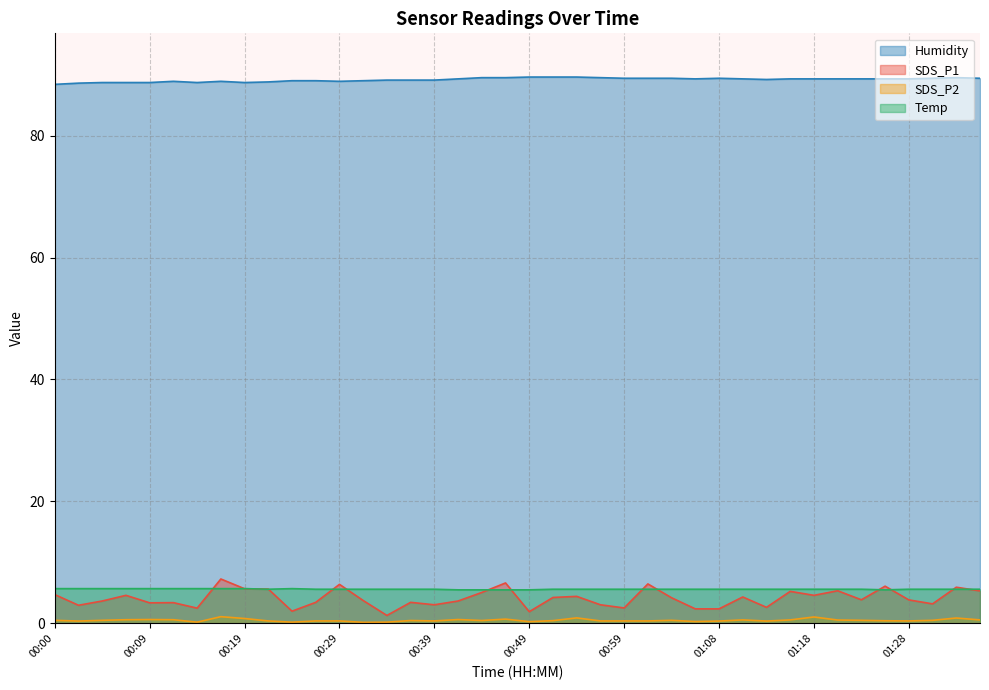

At how many categories does at least one series exceed 83?

40